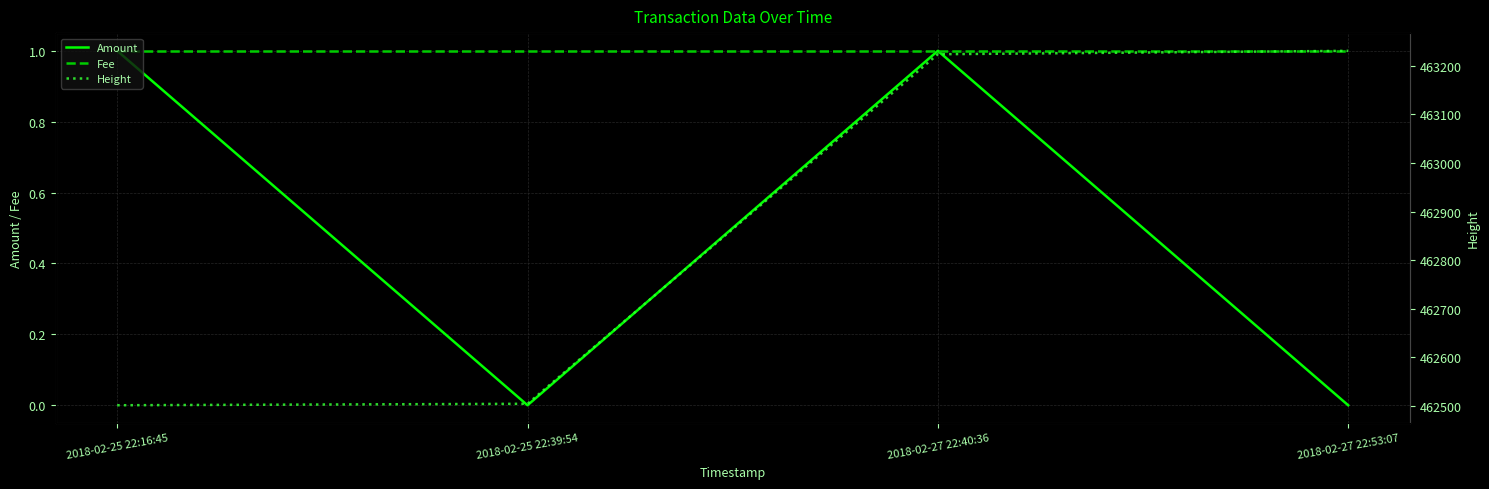

True or false: Amount and Fee intersect in this chart.

False